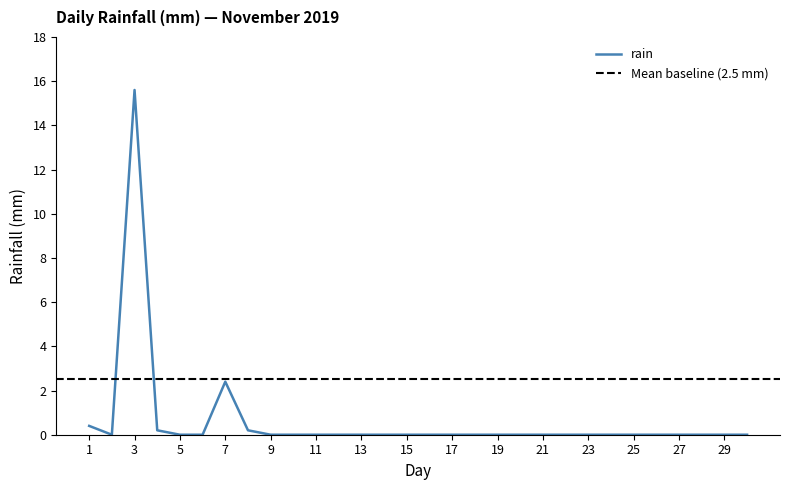

Reading right to left, extract all data points from this chart.

0.0	0.0	0.0	0.0	0.0	0.0	0.0	0.0	0.0	0.0	0.0	0.0	0.0	0.0	0.0	0.0	0.0	0.0	0.0	0.0	0.0	0.0	0.2	2.4	0.0	0.0	0.2	15.6	0.0	0.4